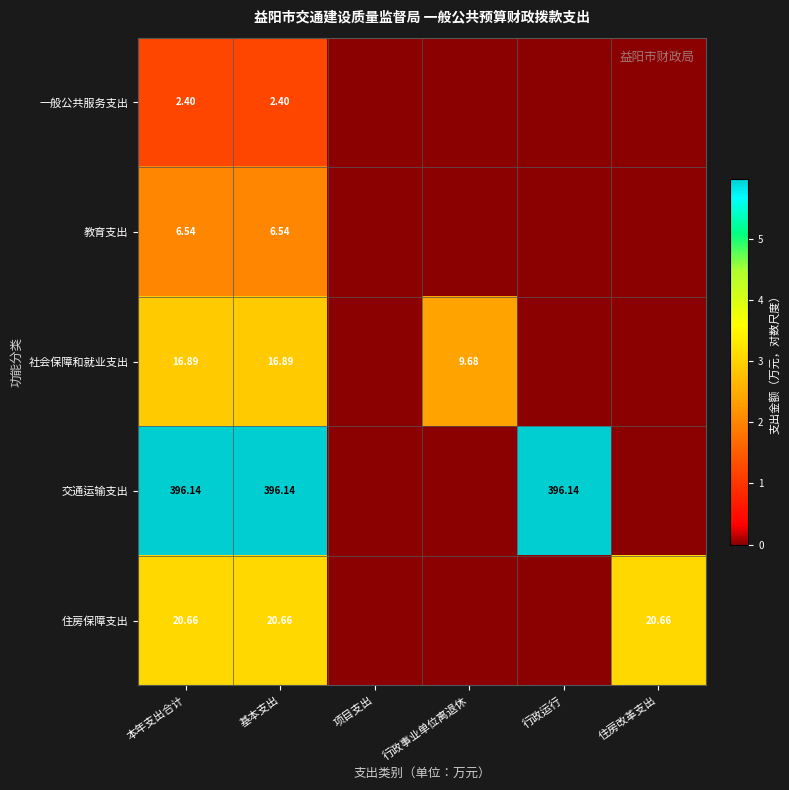

Rank the series at 基本支出 from highest to lowest value.

交通运输支出, 住房保障支出, 社会保障和就业支出, 教育支出, 一般公共服务支出